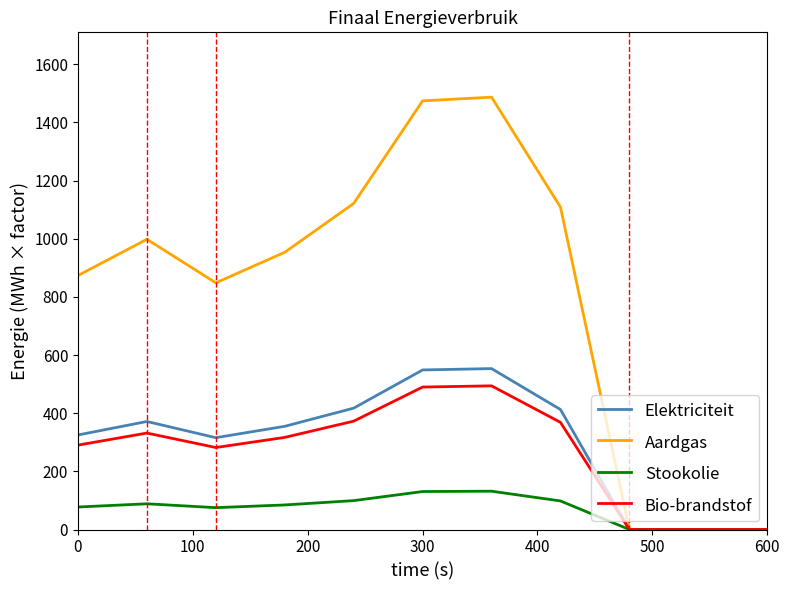

Which series has the largest range (max minus min)?

Aardgas